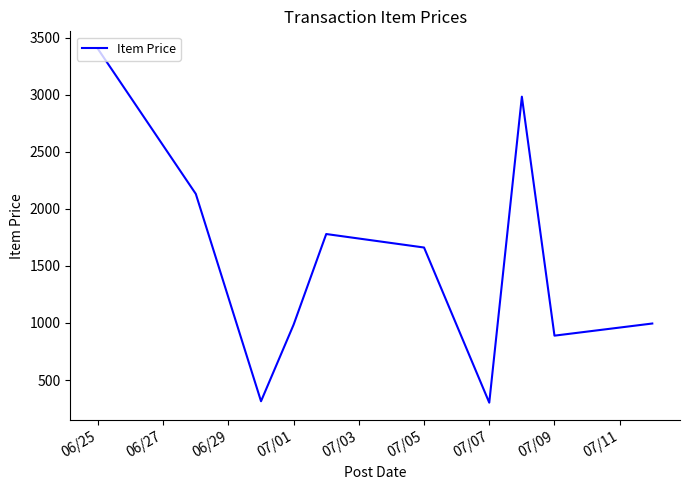

What is the greatest value displayed?

3400.0